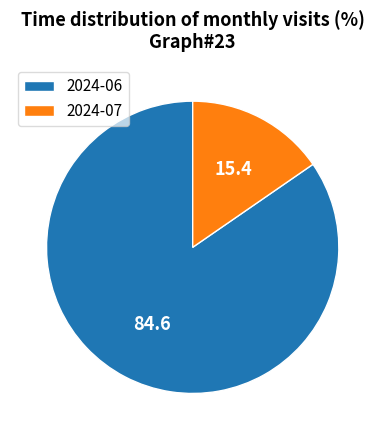

Which has a higher value, 2024-07 or 2024-06?

2024-06